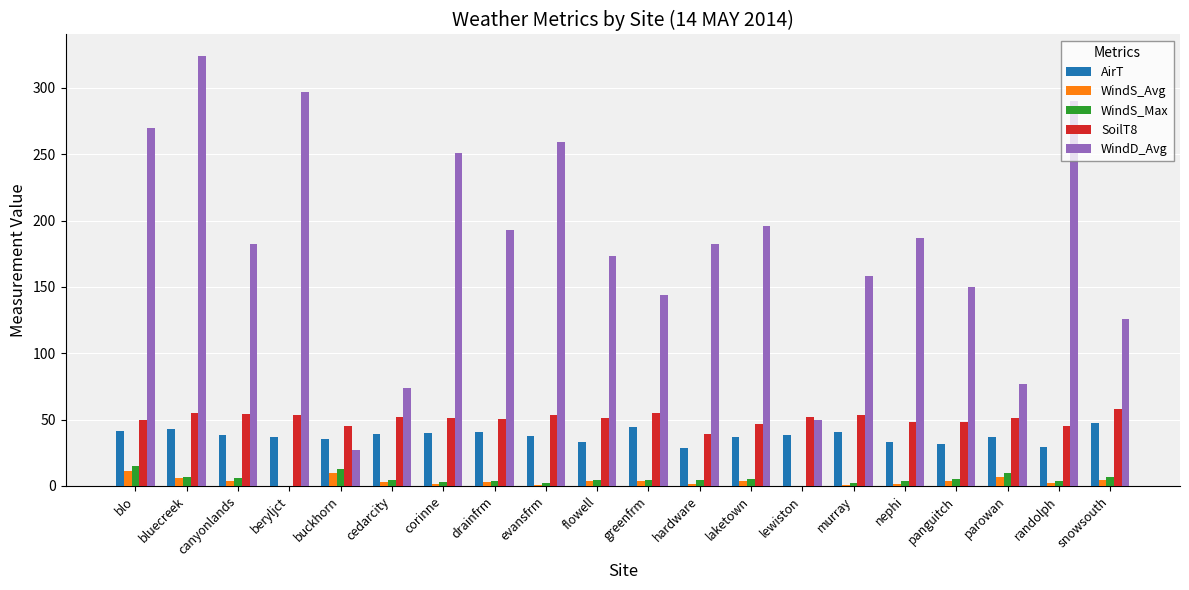

What is the sum of all AirT values?

752.7